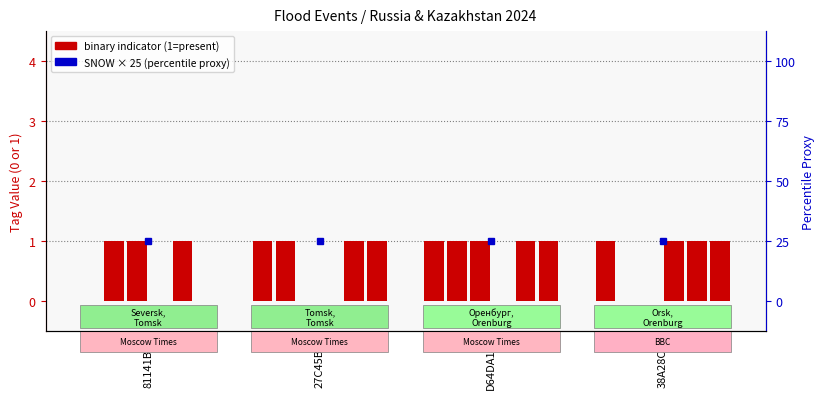

How many distinct data groups are displayed?

6